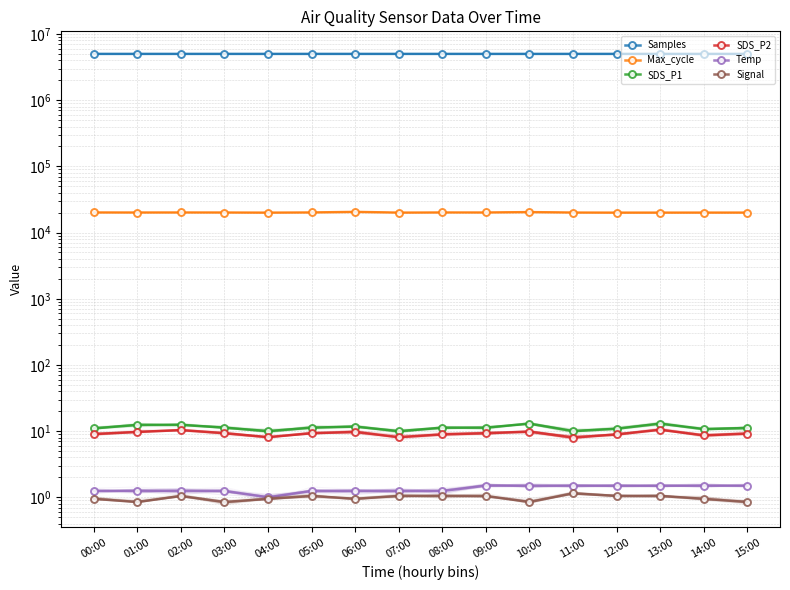

What value does the SDS_P1 series have at 02:00?

12.4